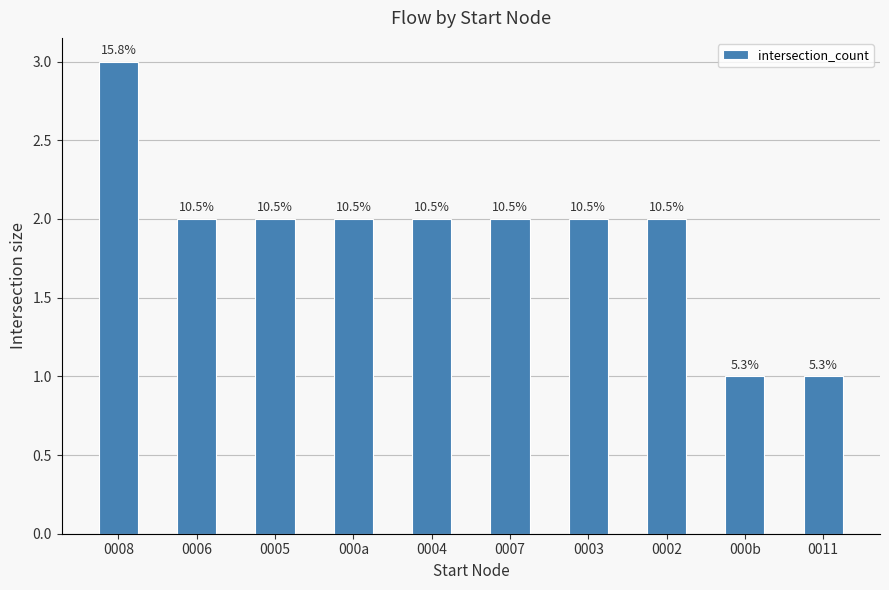

How many bars are there in total?

10